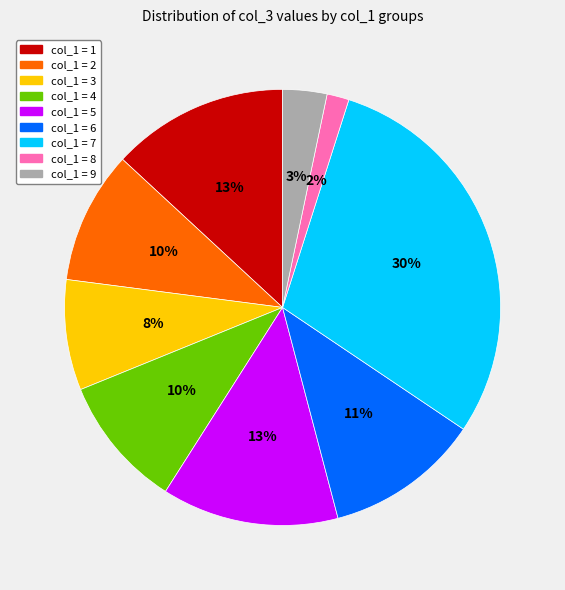

Is there a majority slice in this chart?

No